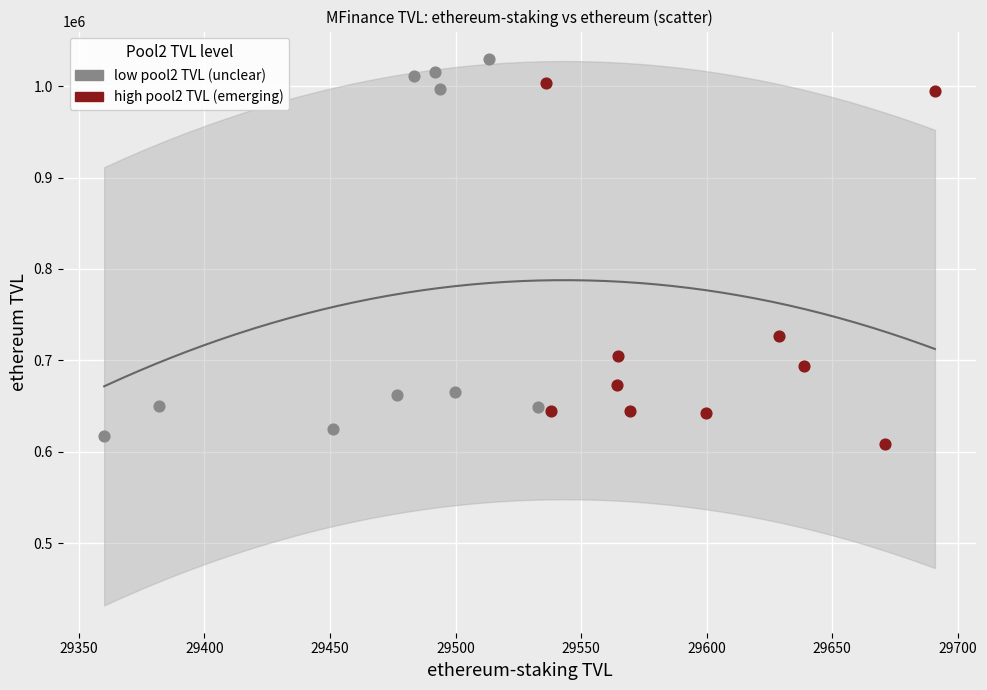

Which series has the largest Y range (max minus min)?

low pool2 TVL (unclear)